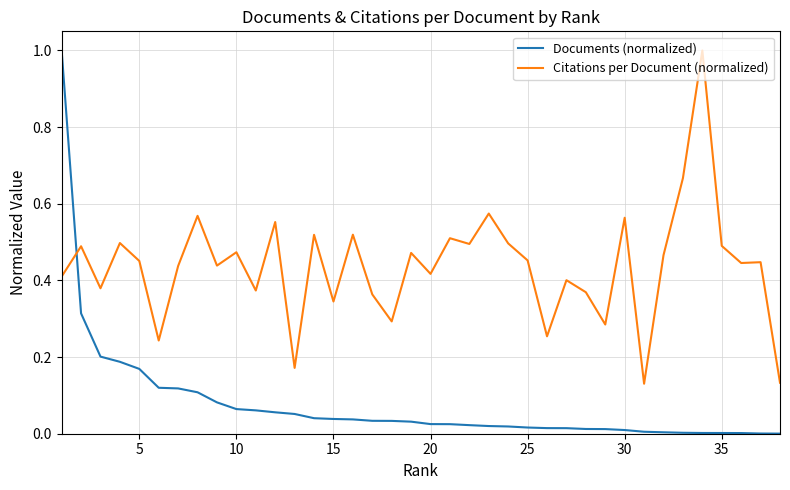

Which series has the widest spread of values?

Documents (normalized)